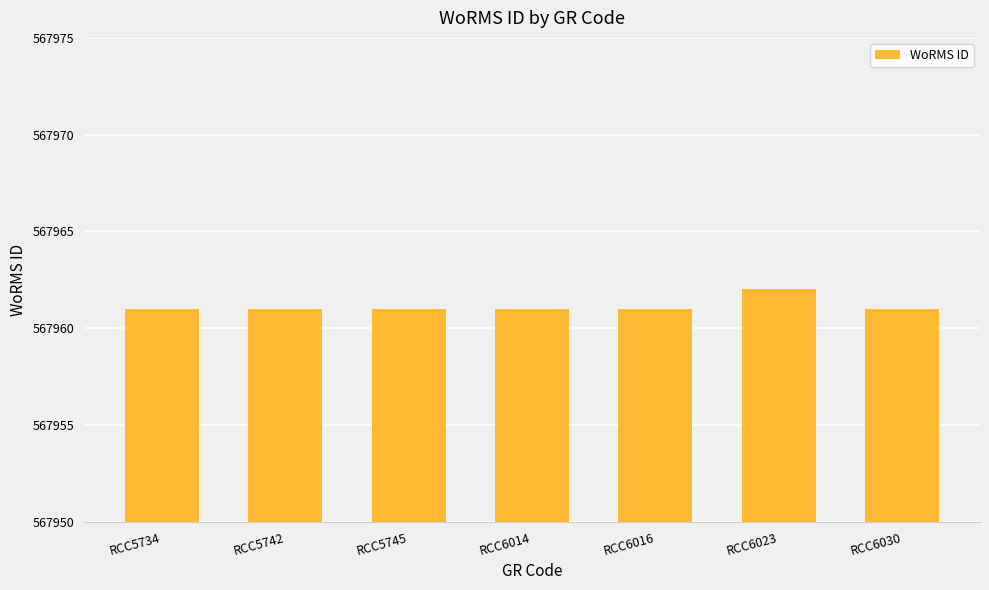

How many data points does each series have?

7